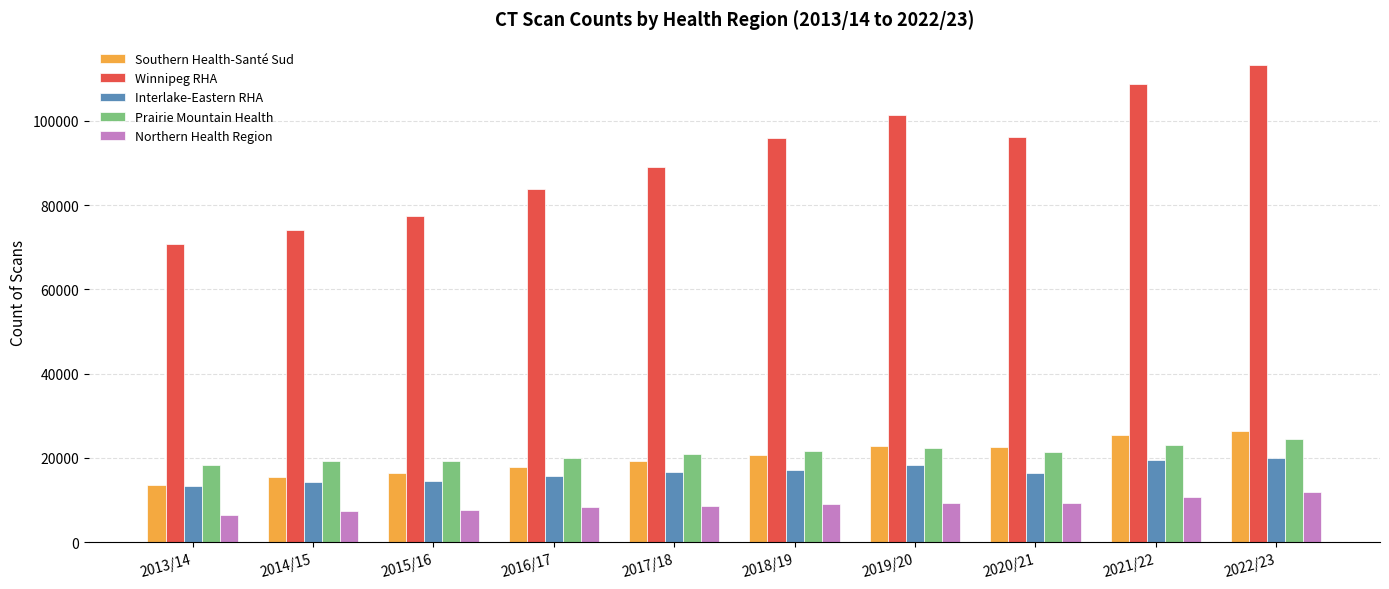

What is the spread (max minus min) of values at 2021/22?

97871